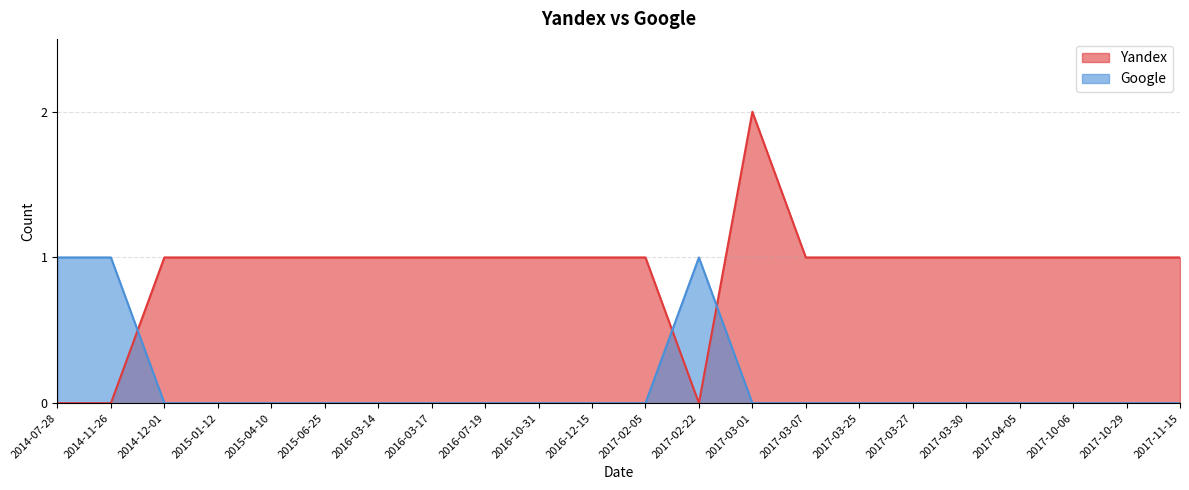

Which series has the largest total across all categories?

Yandex